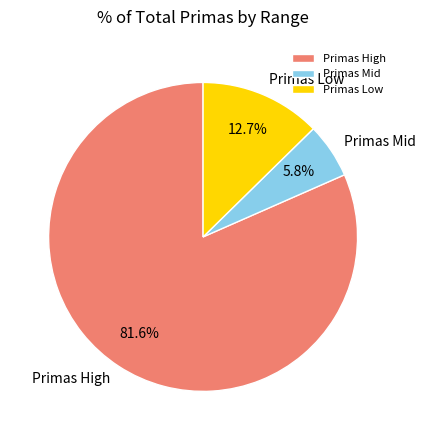

Count the number of slices in the pie.

3